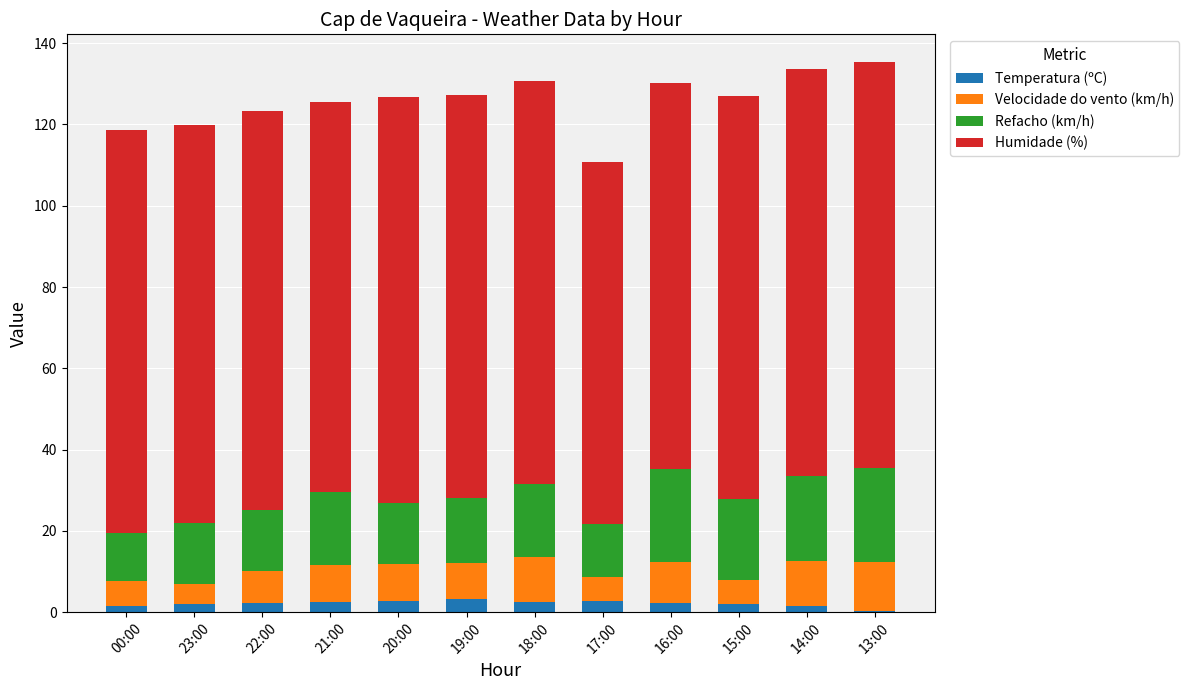

How many data points does each series have?

12